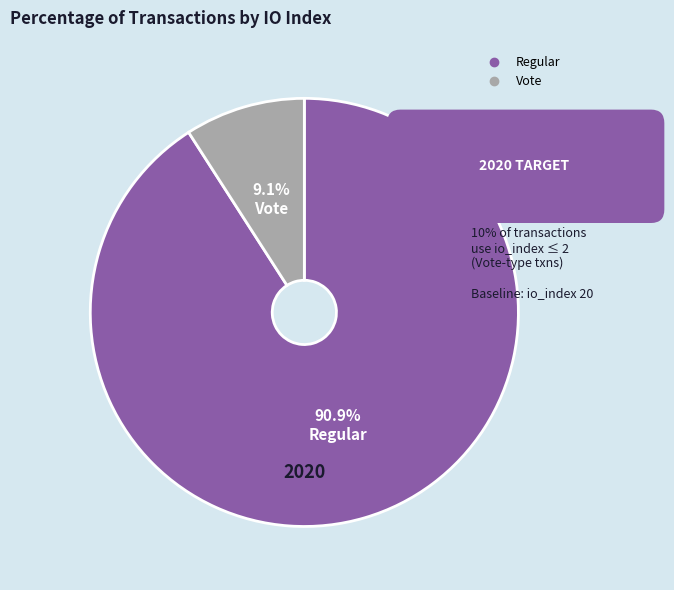

What percentage do Vote and Regular together represent?

100.0%